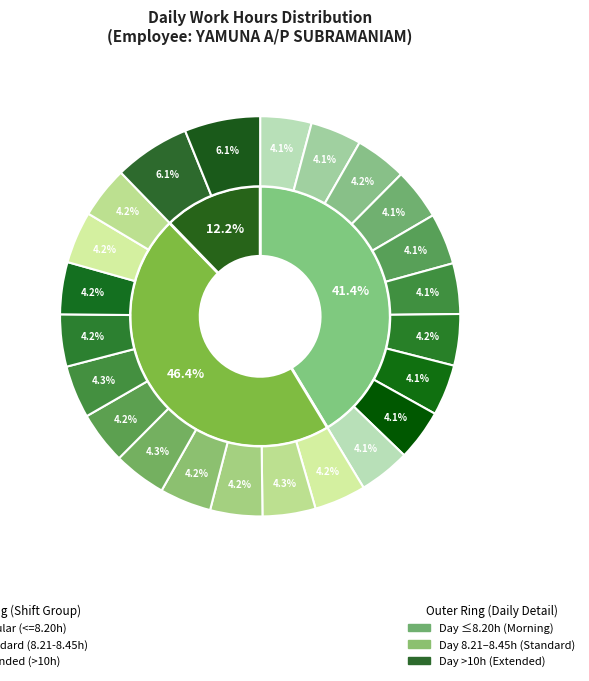

Does 27-Fri account for over 50% of the chart?

No